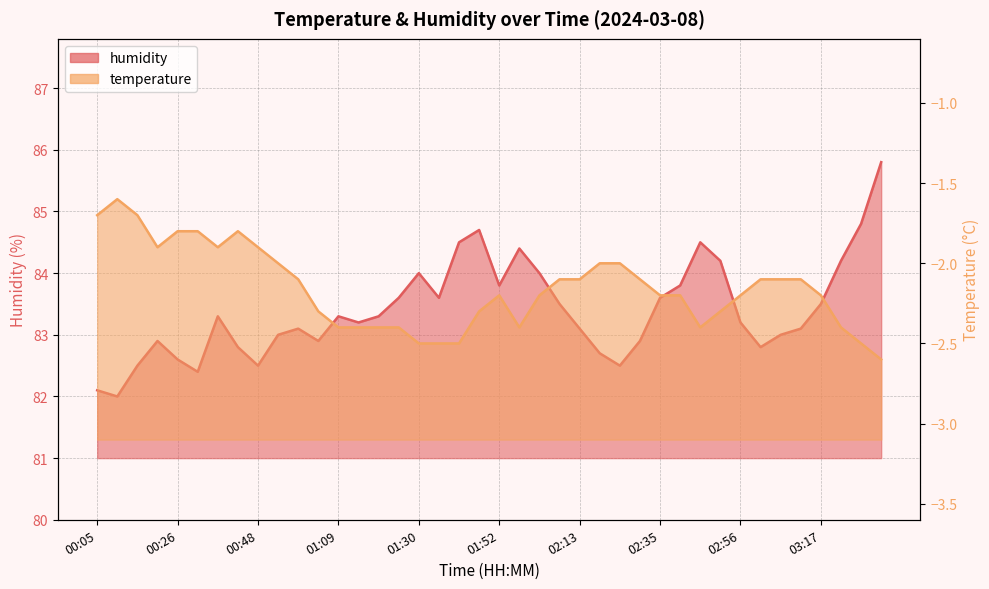

Where does the data first go above 83?

00:37